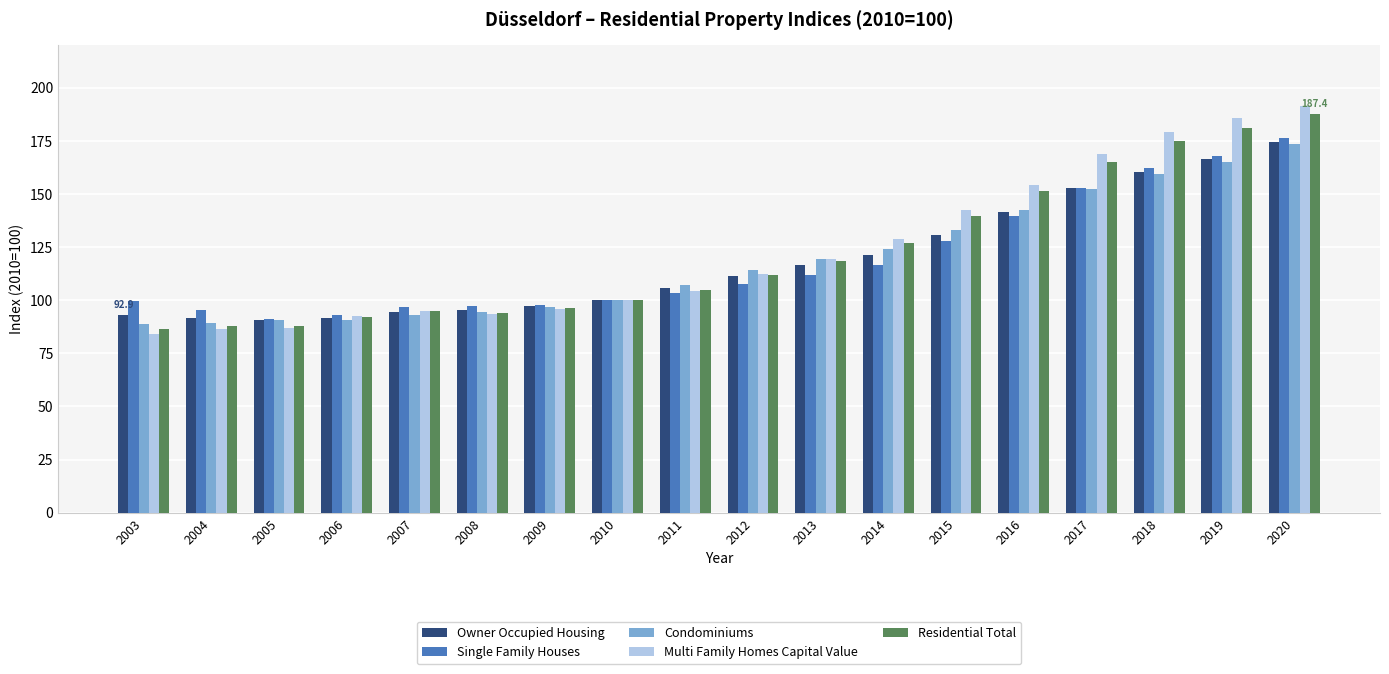

What is the sum of the Single Family Houses values at 2010 and 2012?

207.5